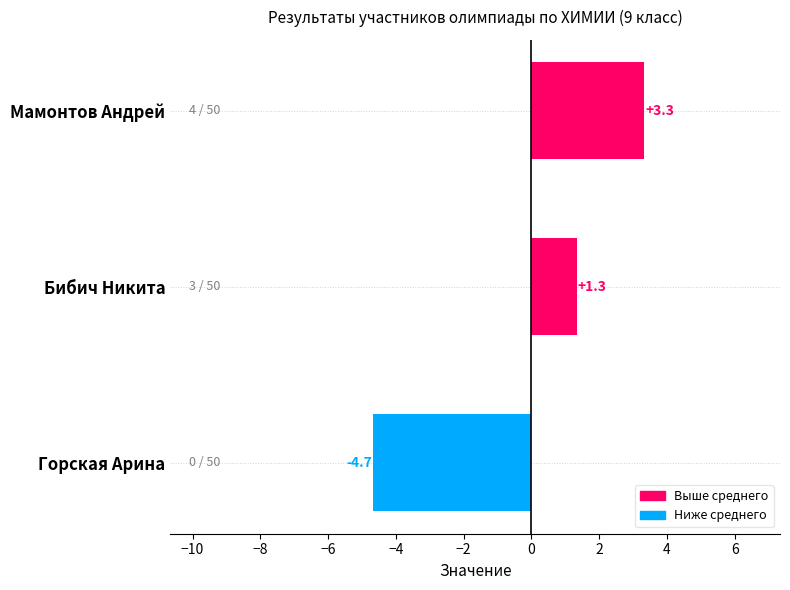

At which label is the value closest to 0?

Бибич Никита